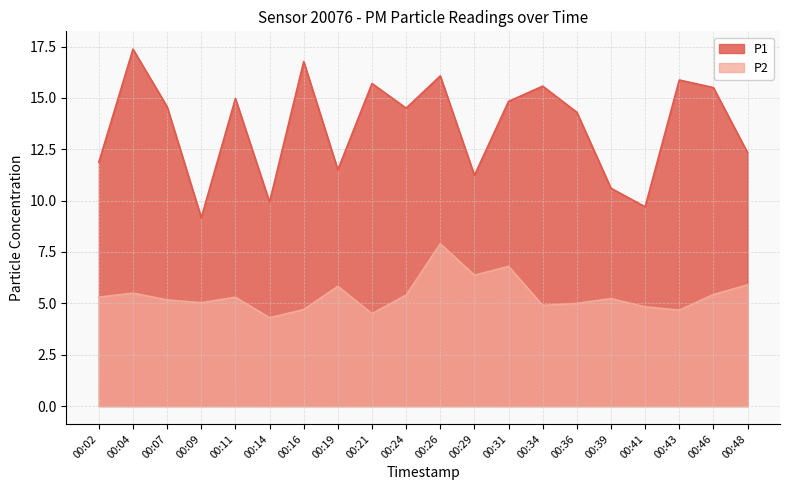

The P1 series shows 7.7 at 00:11. True or false?

False